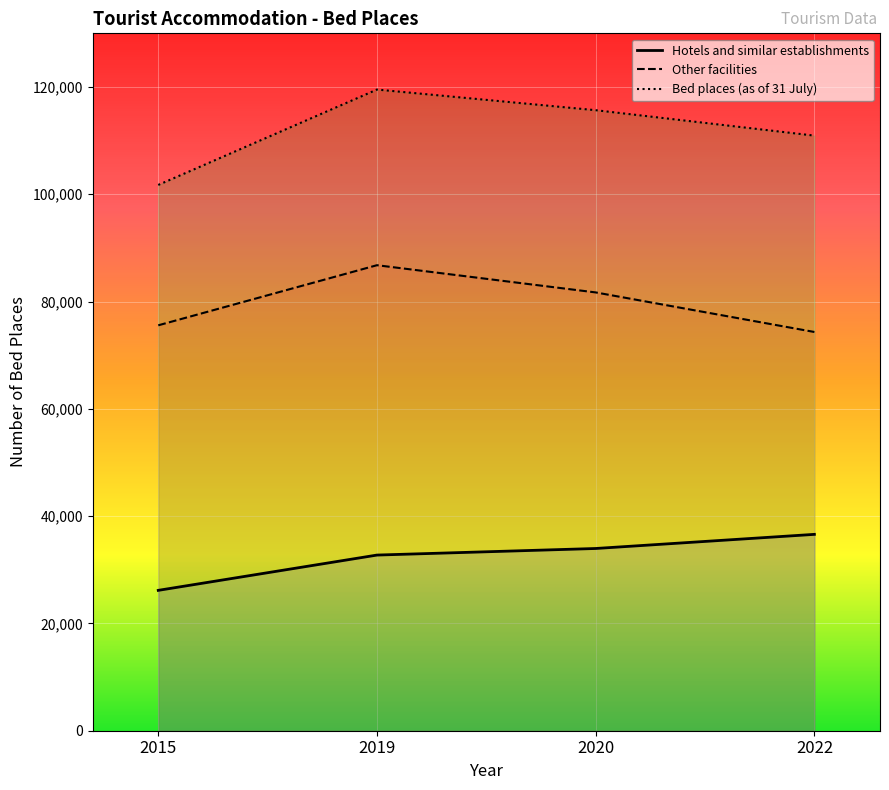

What is the lowest value of the Other facilities series?

74329